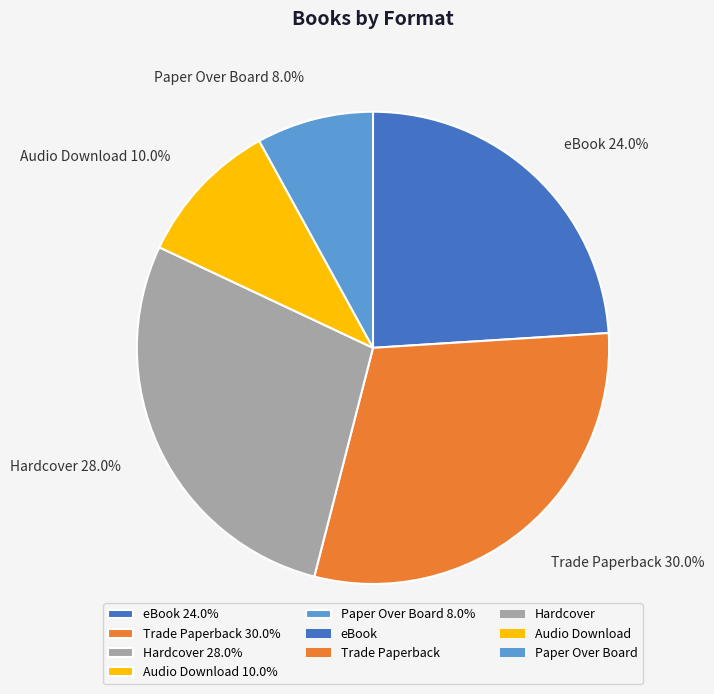

What is the ratio of the value at eBook to the value at Hardcover?

0.9